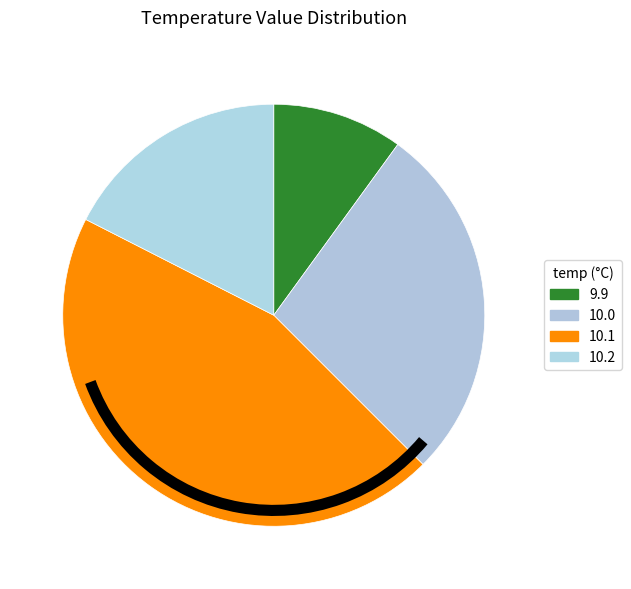

Do 9.9 and 10.0 together represent more than half of the pie?

No